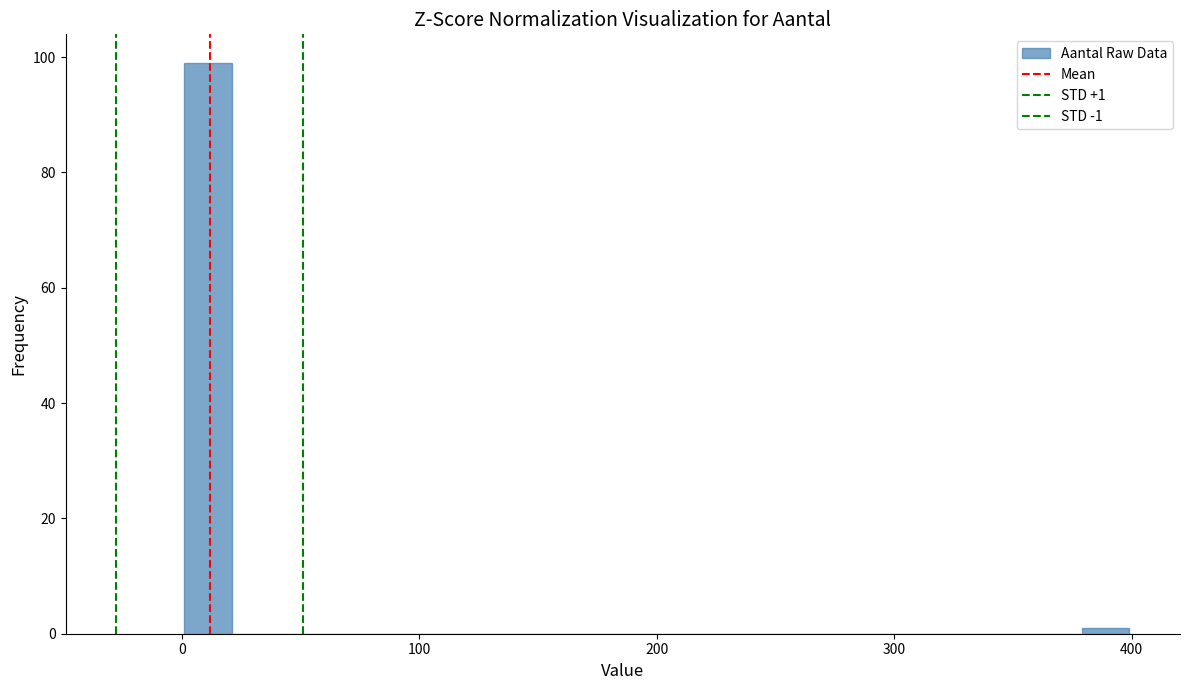

Around what value on the x-axis is the tallest bar? Give the approximate position of its centre, as read against the axis.

10